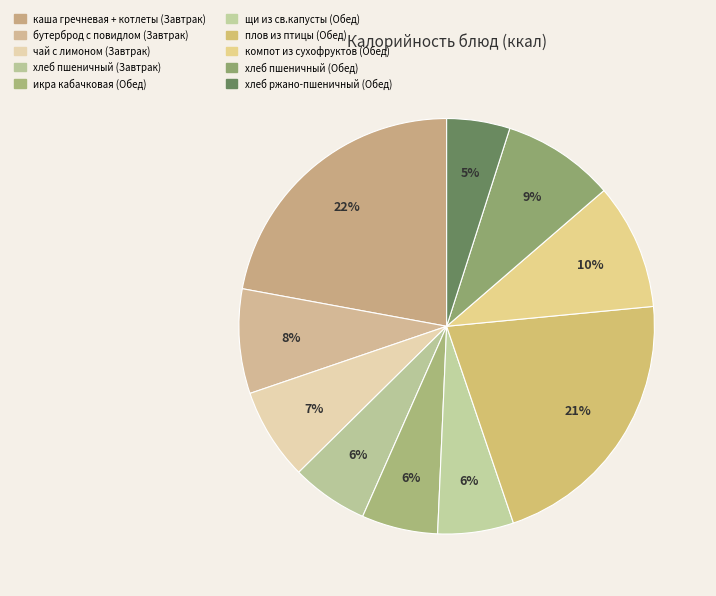

Count the number of slices in the pie.

10